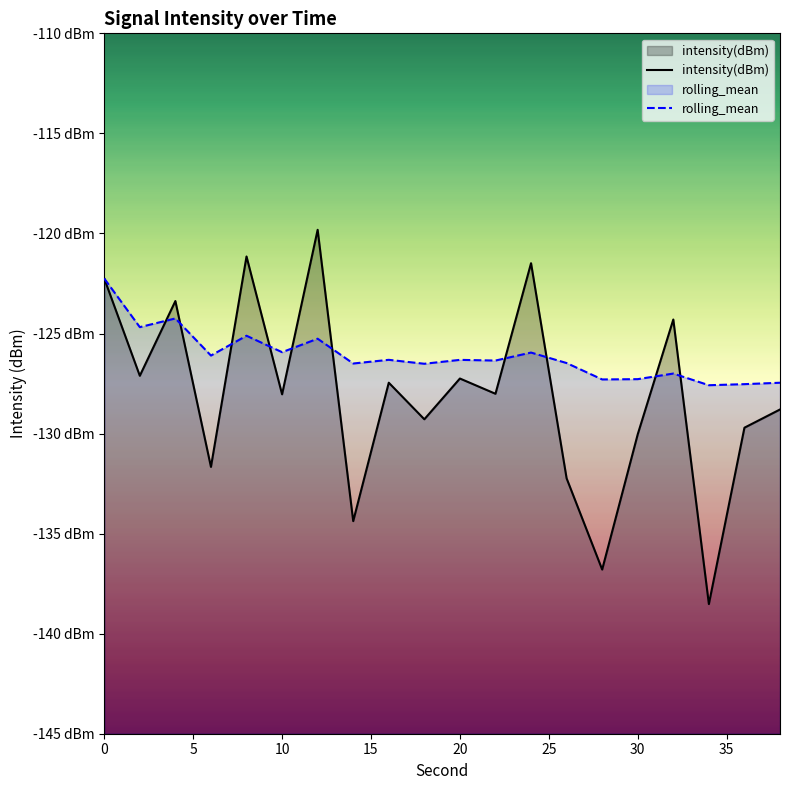

How many series are shown in this chart?

2